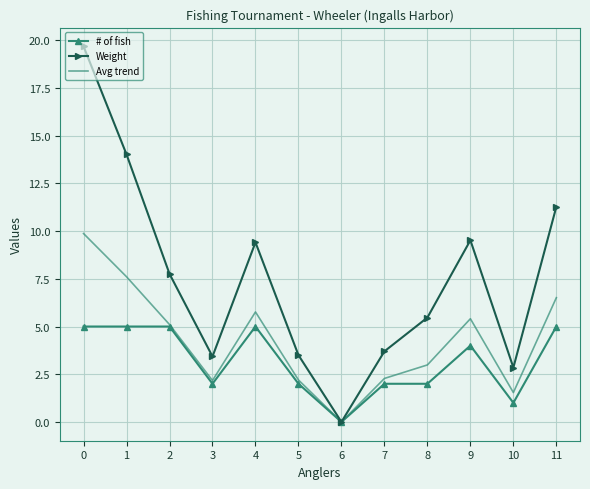

Which series changed the most between 4 and 9?

# of fish